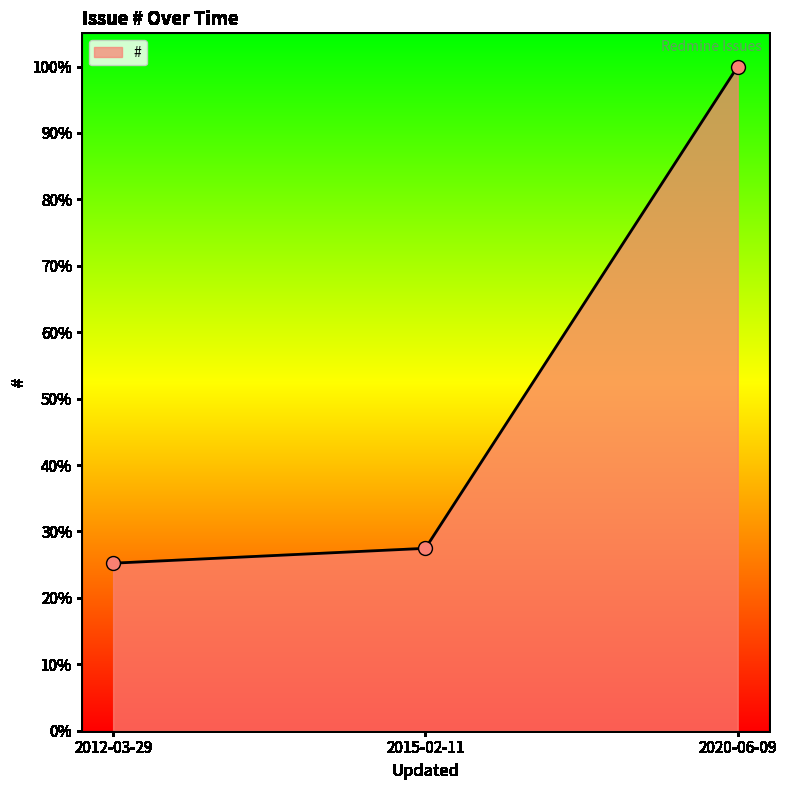

Rank the categories by value from highest to lowest.

2020-06-09, 2015-02-11, 2012-03-29